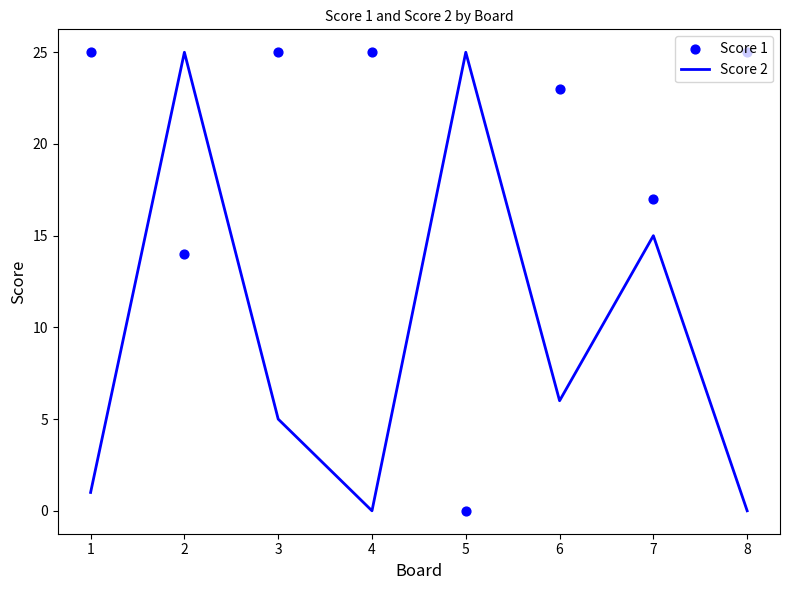

At which category is the sum across all series the highest?

2